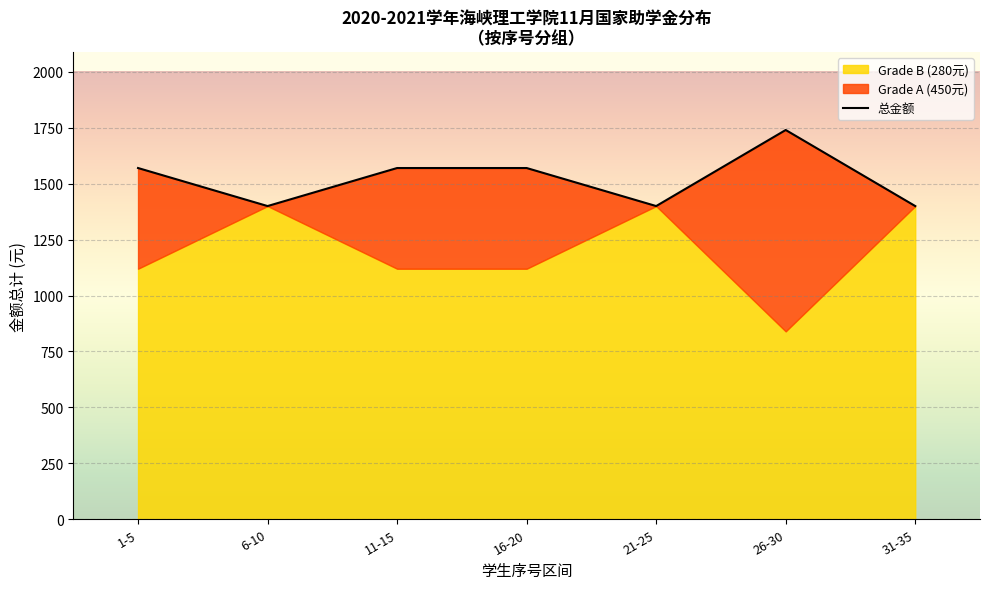

Approximately how many times larger is the value at 6-10 compared to 1-5?

0.9